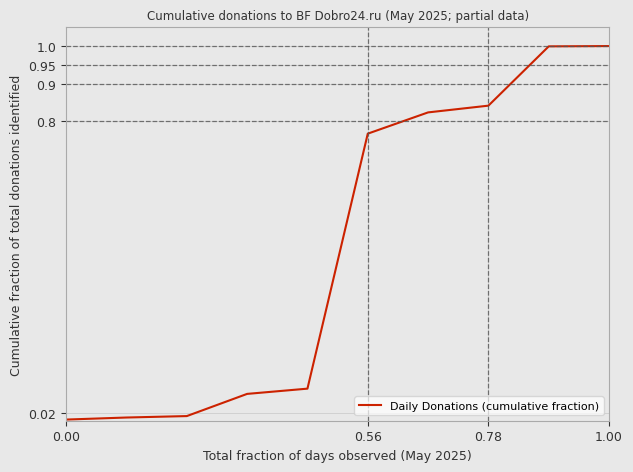

What is the difference between the maximum and minimum values?

1.0